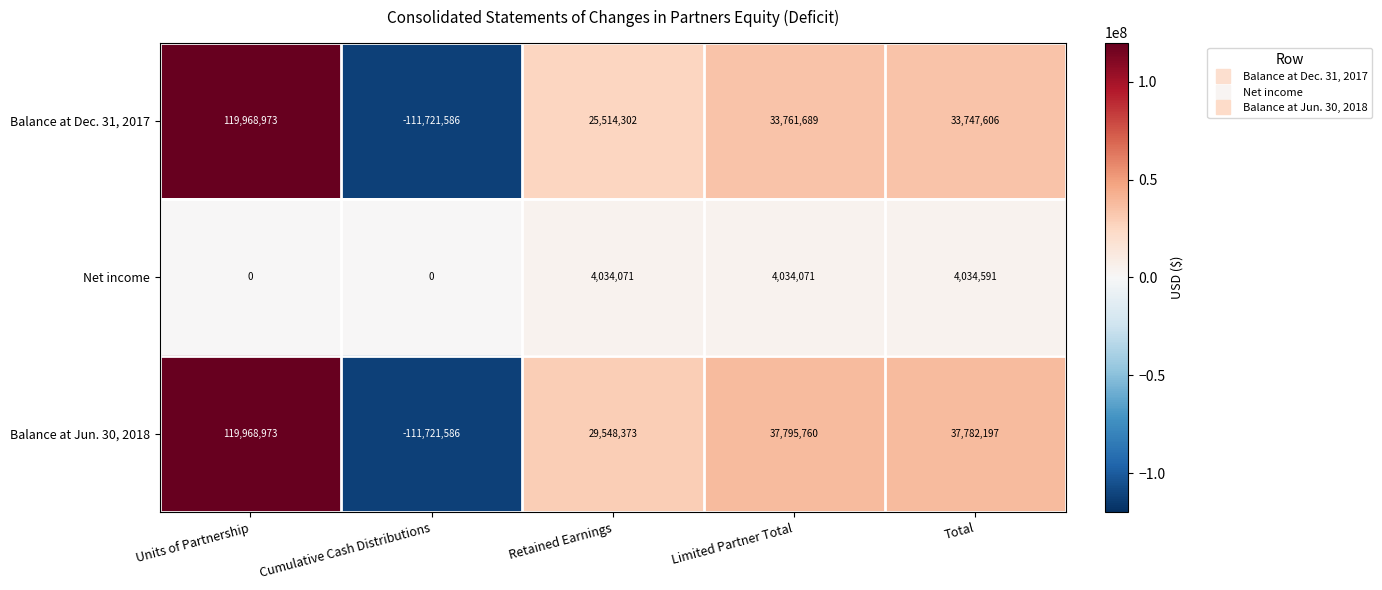

Rank the series at Limited Partner Total from lowest to highest value.

Net income, Balance at Dec. 31, 2017, Balance at Jun. 30, 2018